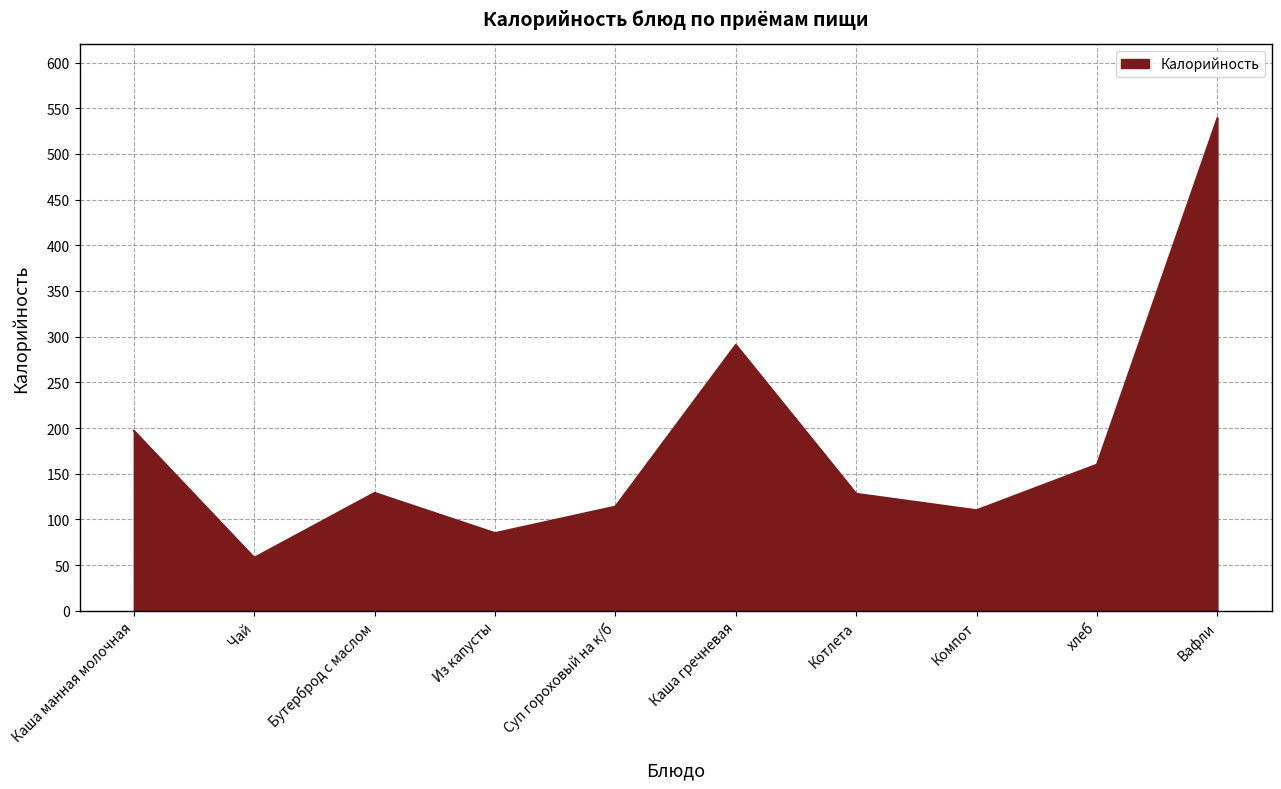

True or false: the data shows 114 at Суп гороховый на к/б.

True